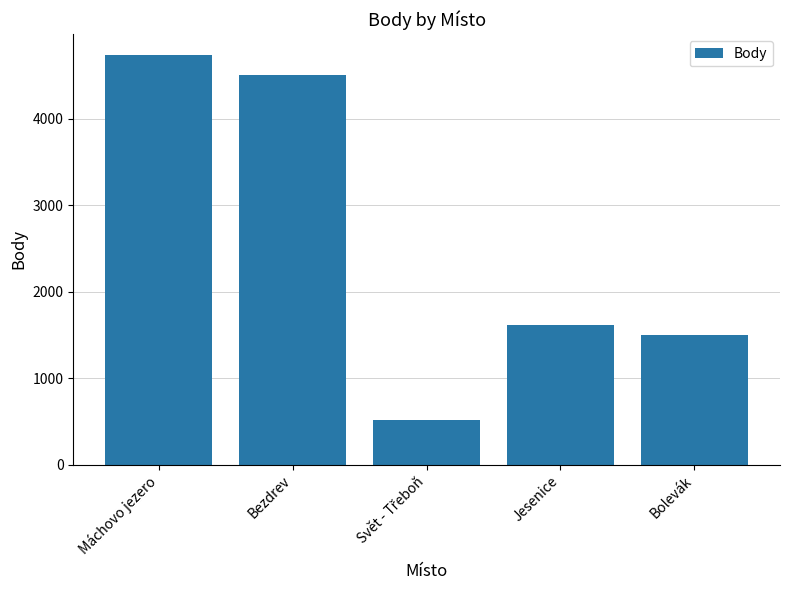

What is the ratio of the value at Bezdrev to the value at Bolevák?

3.0